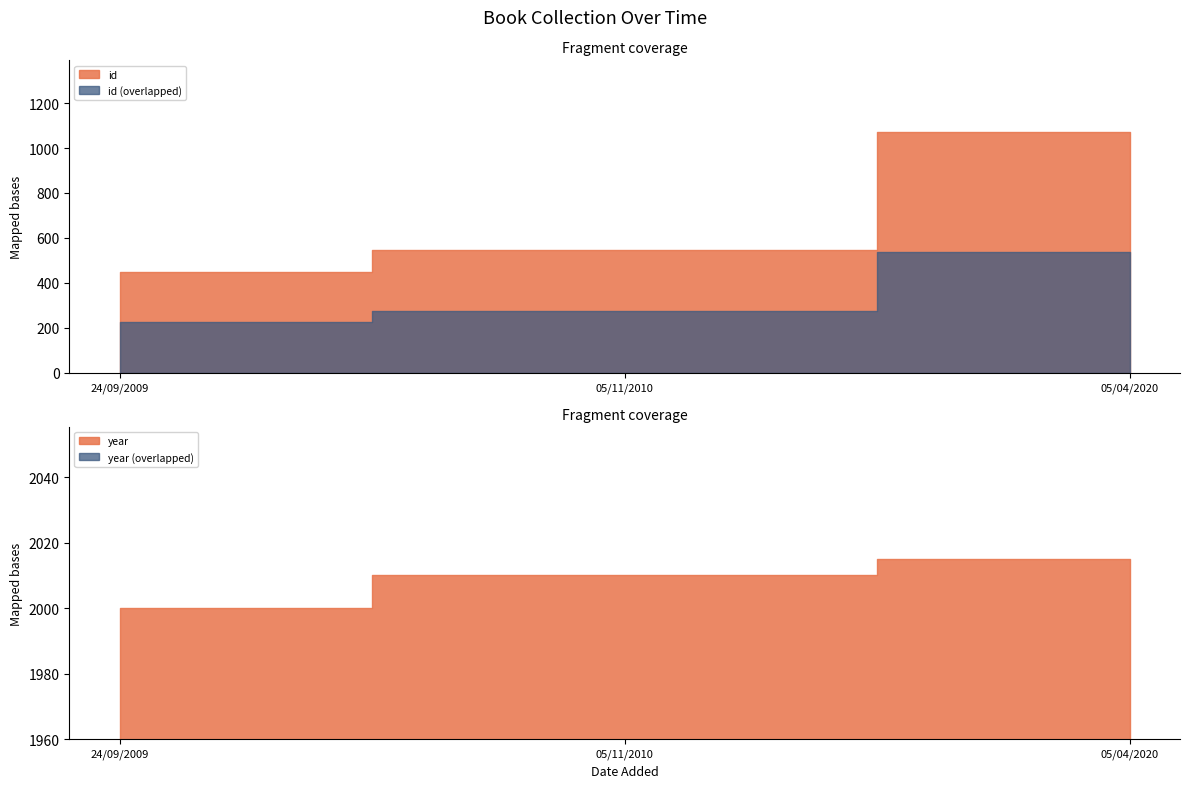

Between 05/04/2020 and 05/11/2010, which is larger?

05/04/2020